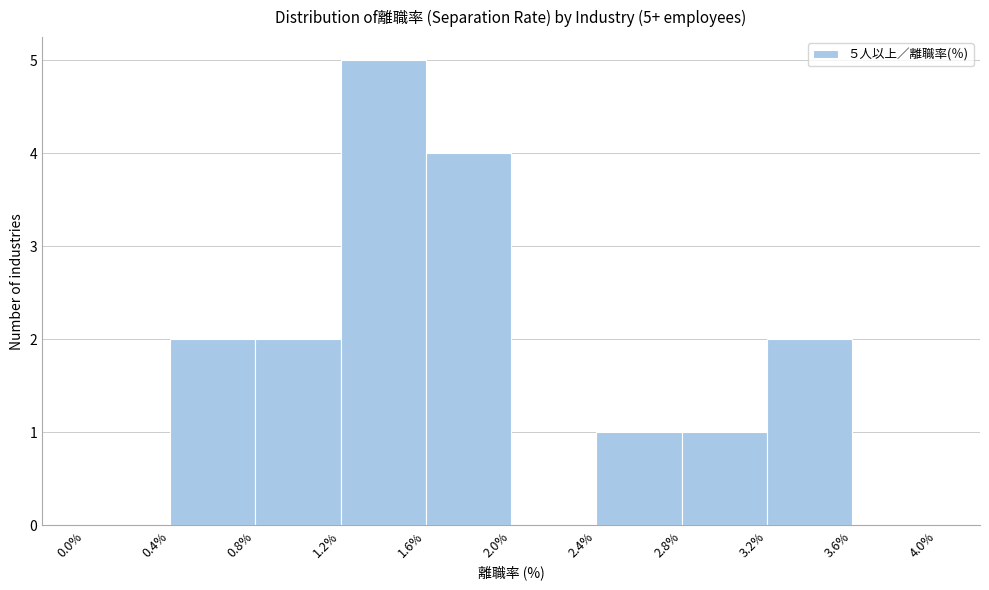

Over which range of the x-axis is the bar tallest?

1.2% to 1.6%